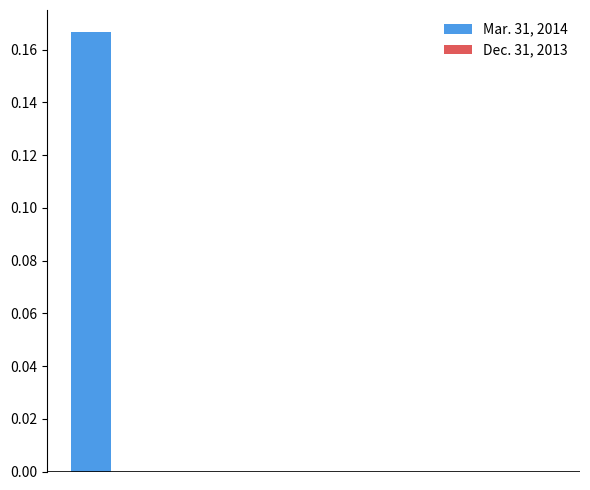

Are the bars horizontal?

No